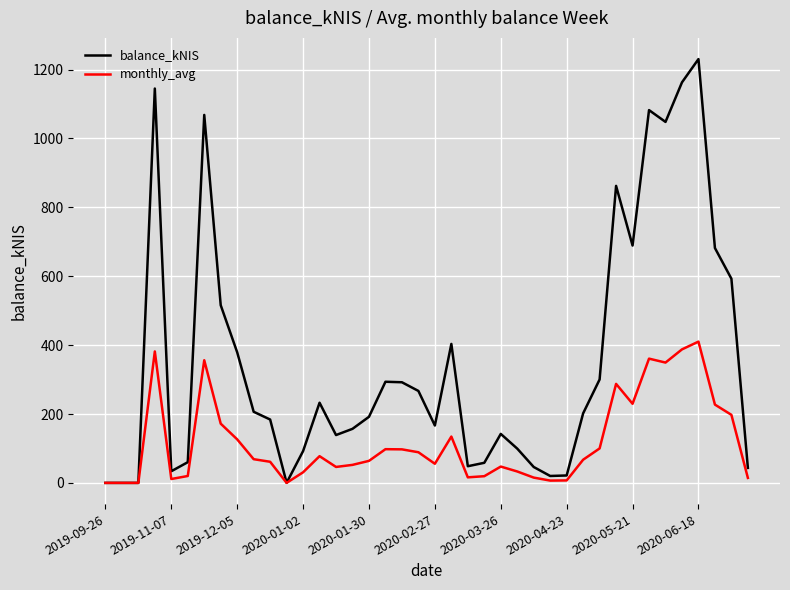

Which series has the largest range (max minus min)?

balance_kNIS